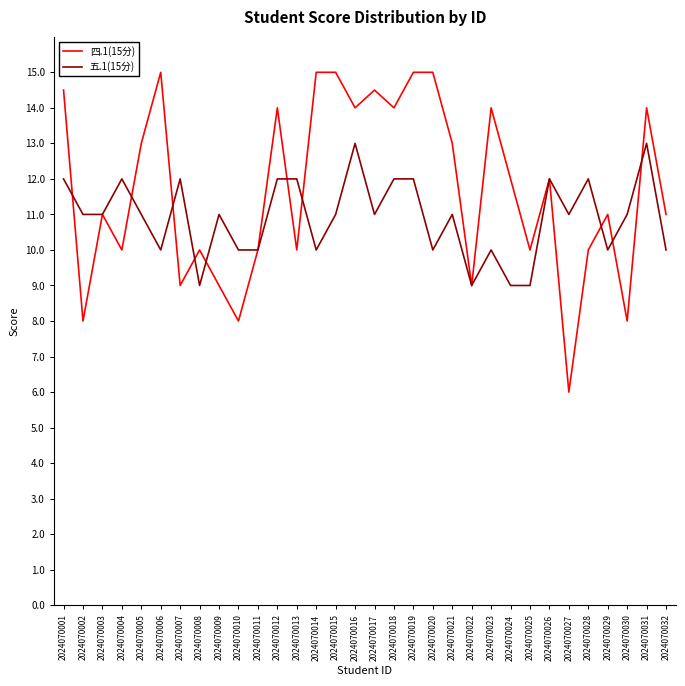

Which series has the largest range (max minus min)?

四.1(15分)